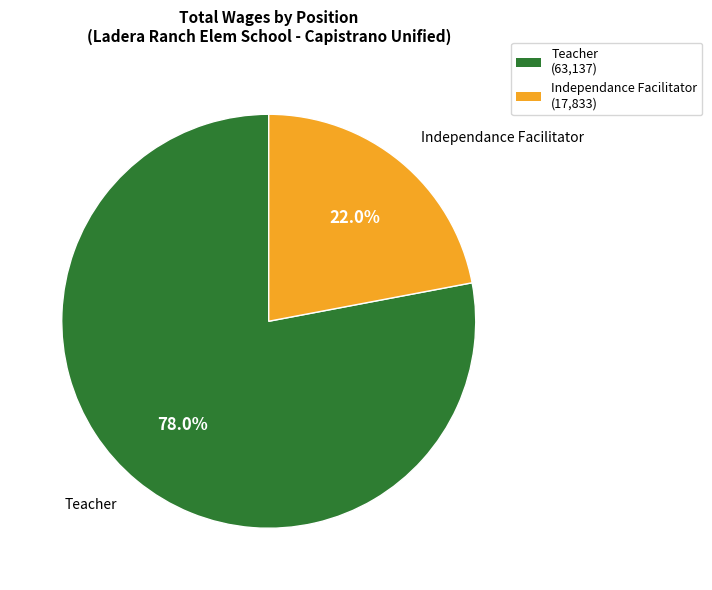

What is the majority slice?

Teacher